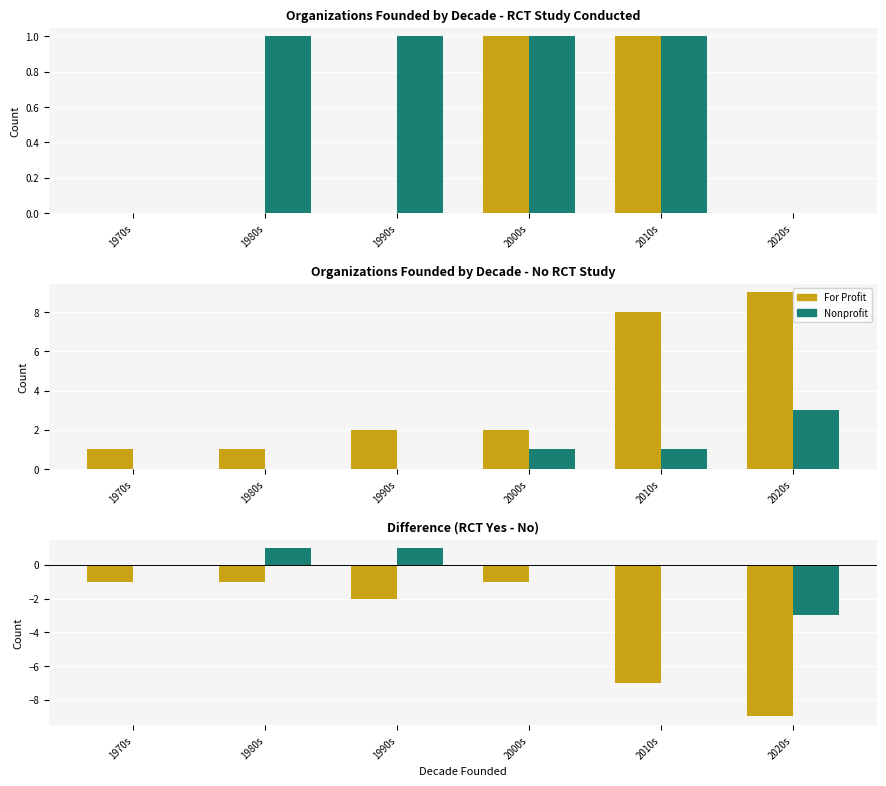

What is the difference between the highest and lowest values at 1970s?

1